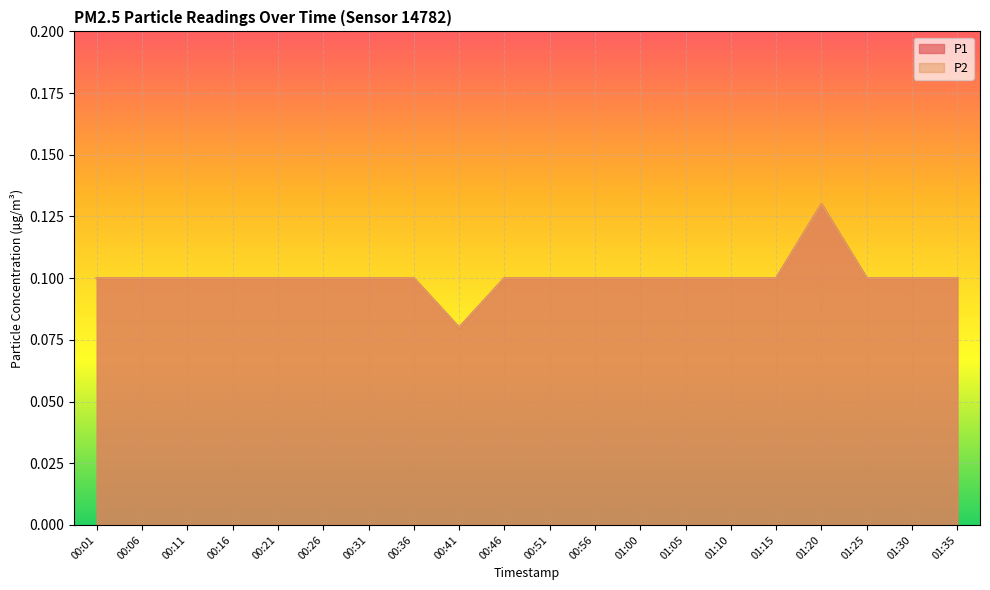

How many interior local valleys does the P2 series have?

1